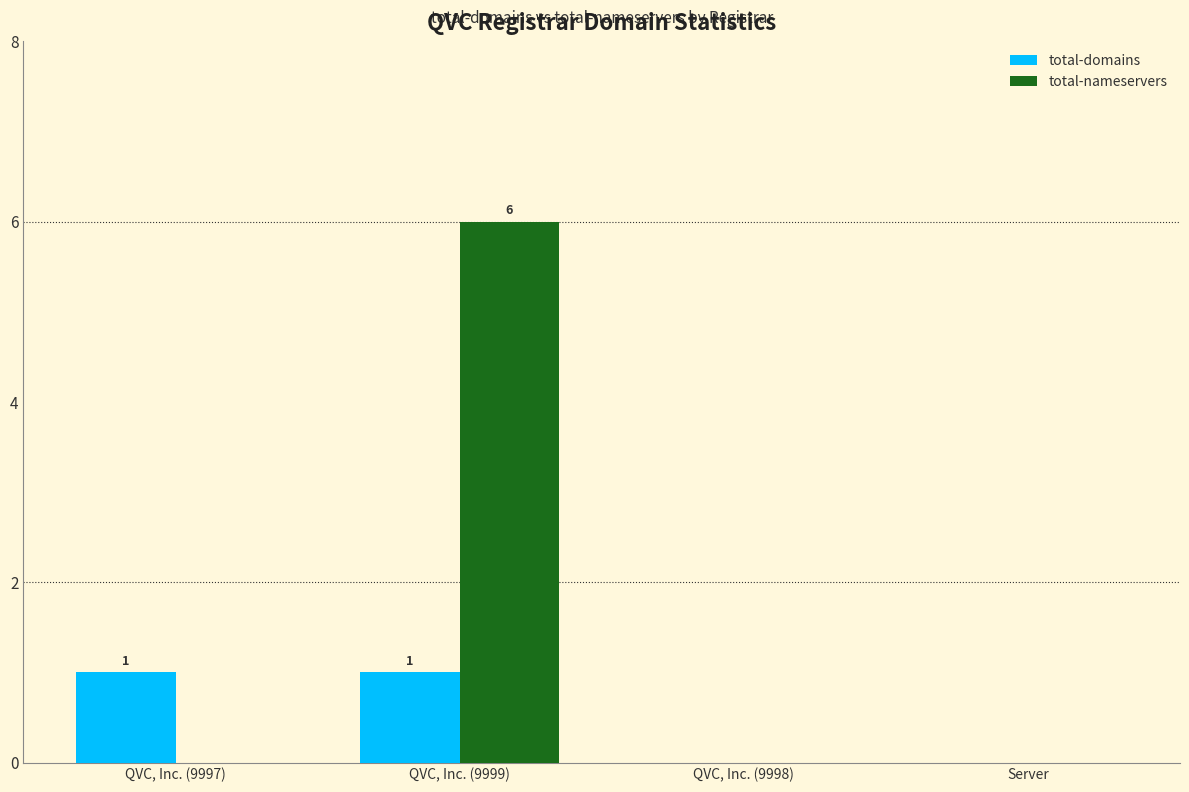

The value of total-nameservers at QVC, Inc. (9997) is 0. True or false?

True